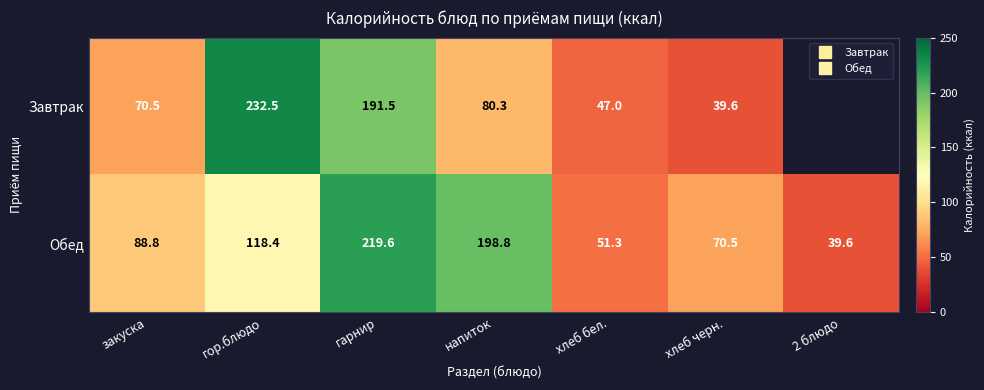

What is the average value of the Завтрак series?

94.5